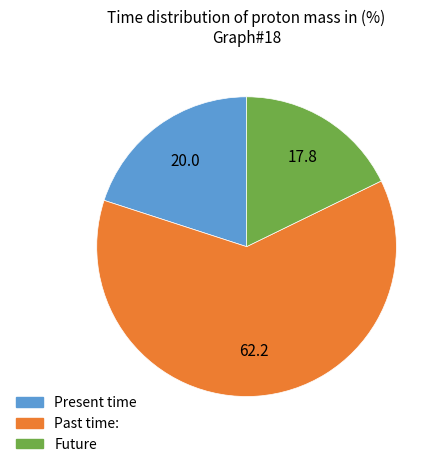

What is the ratio of the value at Past time: to the value at Future?

3.5